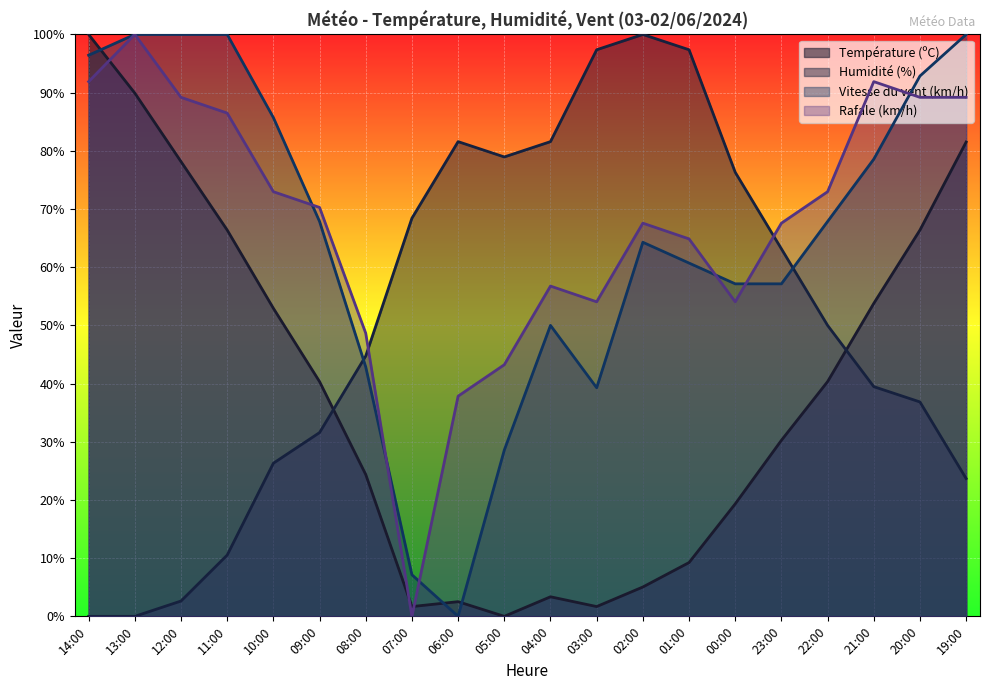

Rank the categories by Température (ºC) value from highest to lowest.

14:00, 13:00, 19:00, 12:00, 11:00, 20:00, 21:00, 10:00, 09:00, 22:00, 23:00, 08:00, 00:00, 01:00, 02:00, 04:00, 06:00, 07:00, 03:00, 05:00